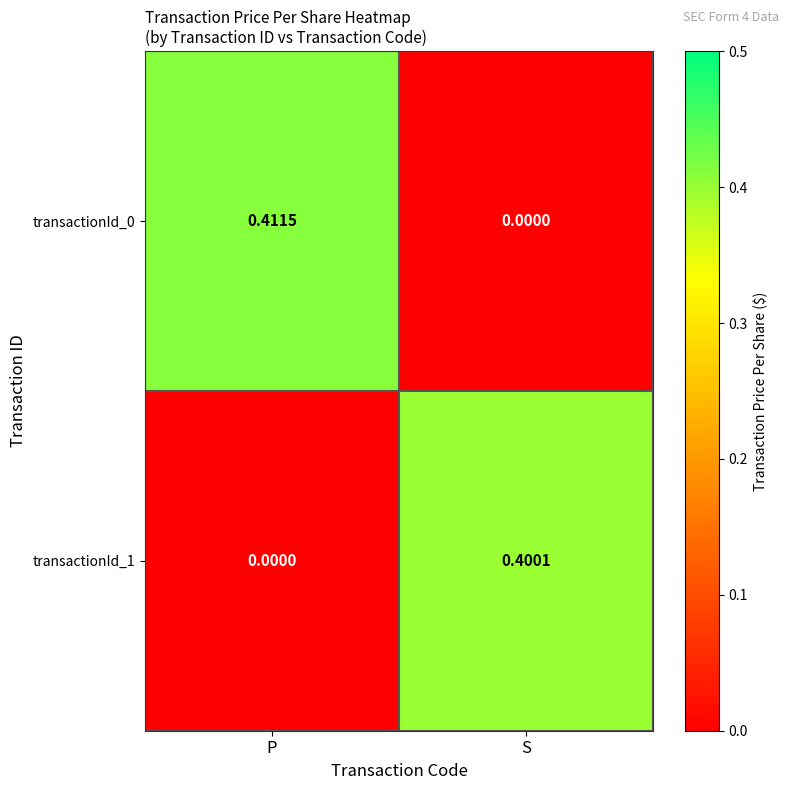

Which category has the highest value across all series?

P